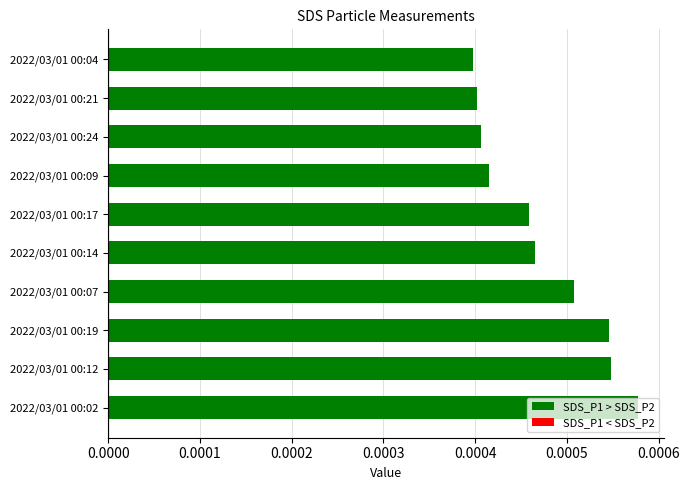

Which category has the highest value across all series?

2022/03/01 00:02